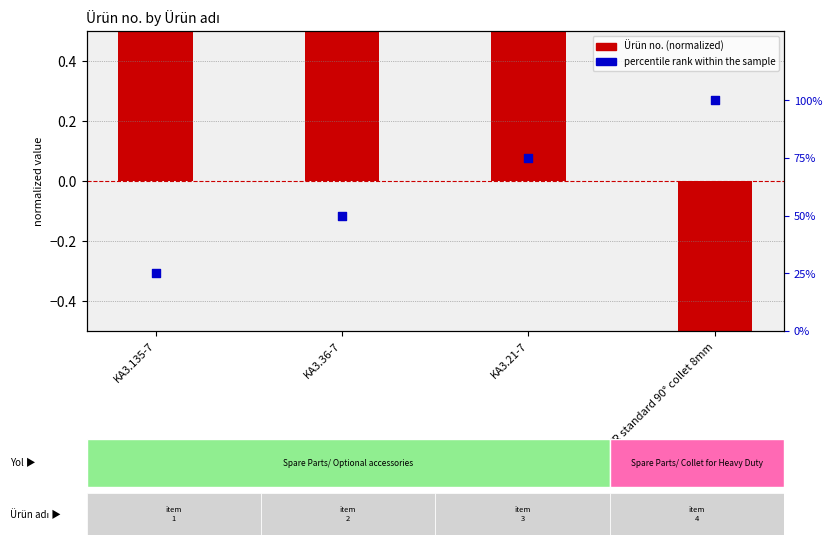

At which category is the sum across all series the highest?

KA3.21-7